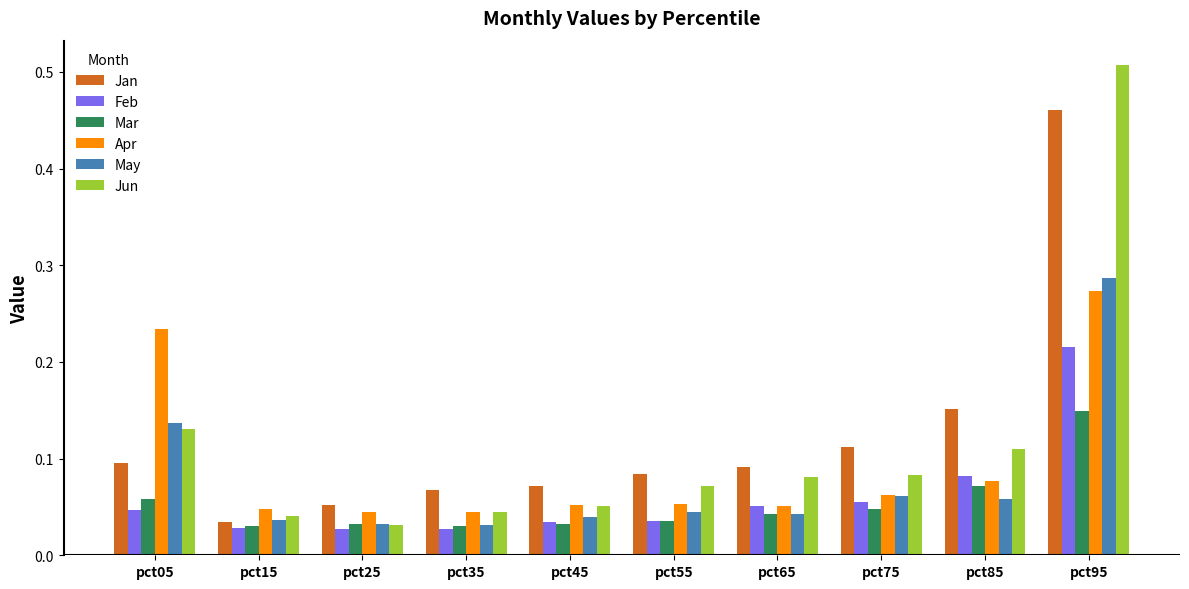

True or false: Jun has a value of 0.1 at pct85.

True